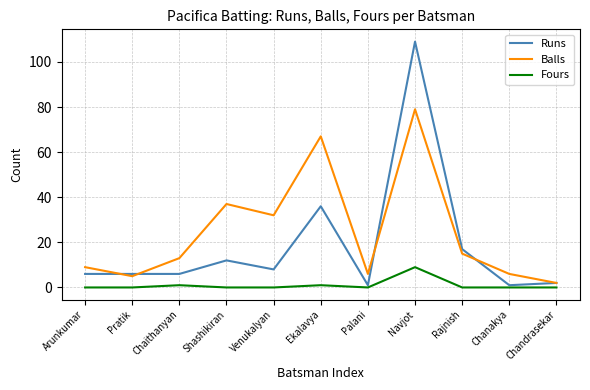

The value of Fours at Shashikiran is 4. True or false?

False